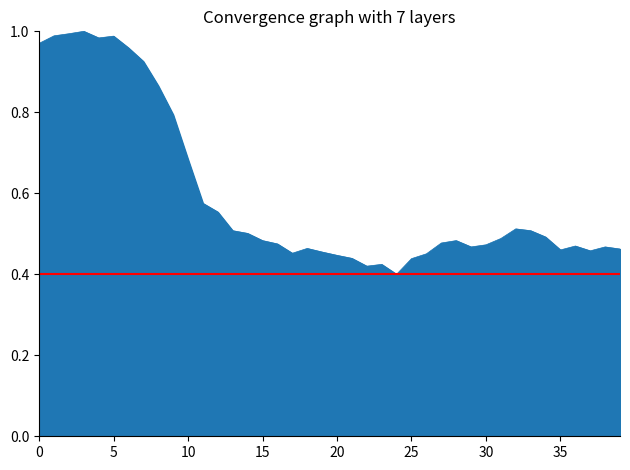

Is it true that the value at 5 is 1.5?

False